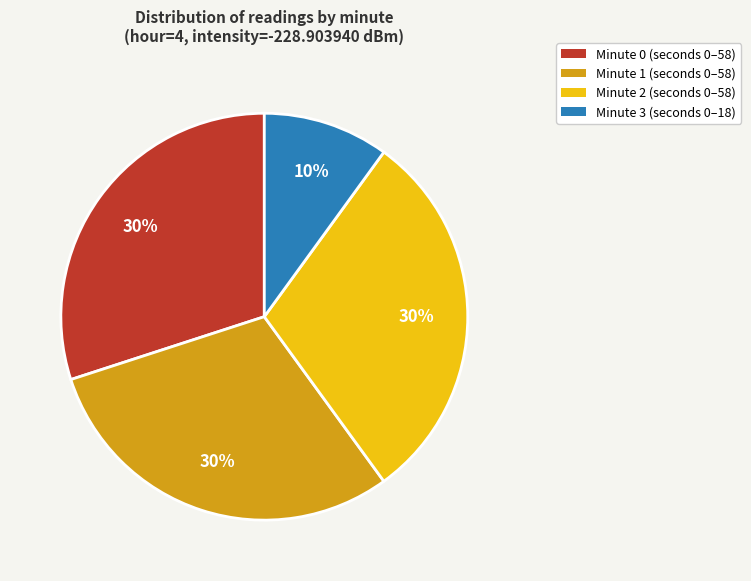

How many segments does this pie chart have?

4